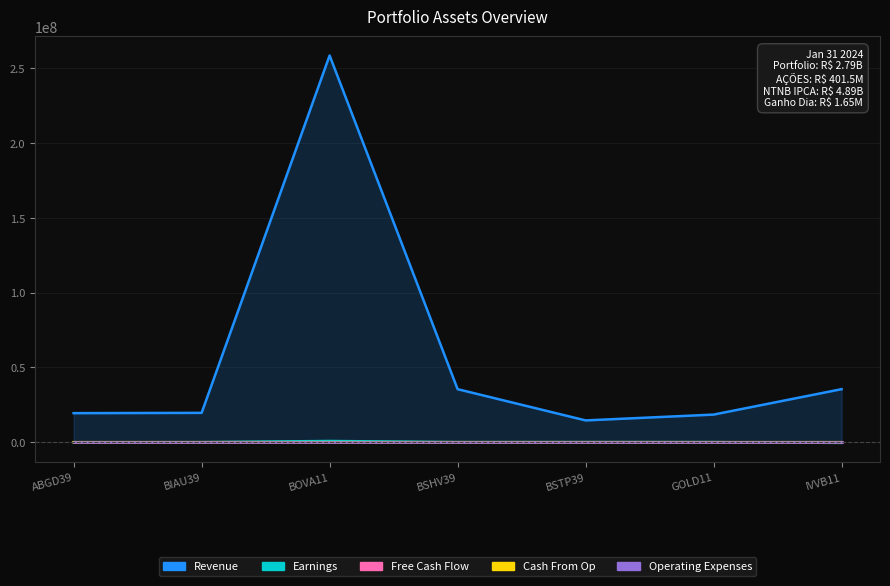

What position from the right is BIAU39?

6